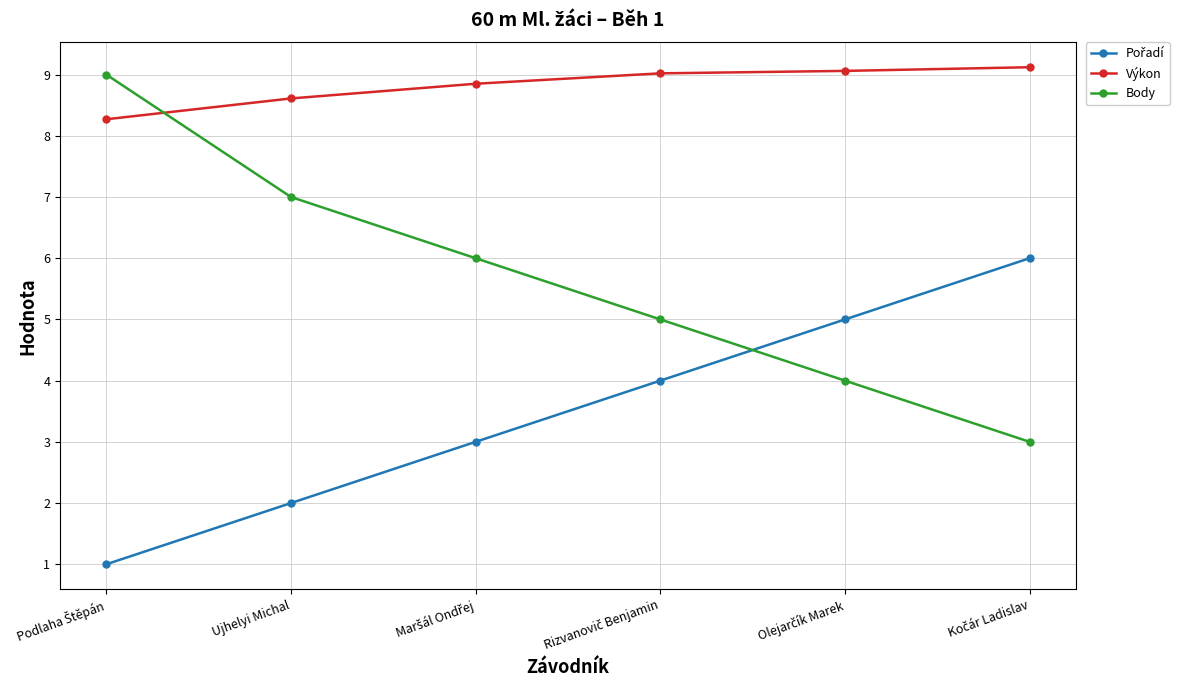

What position from the right is Ujhelyi Michal?

5